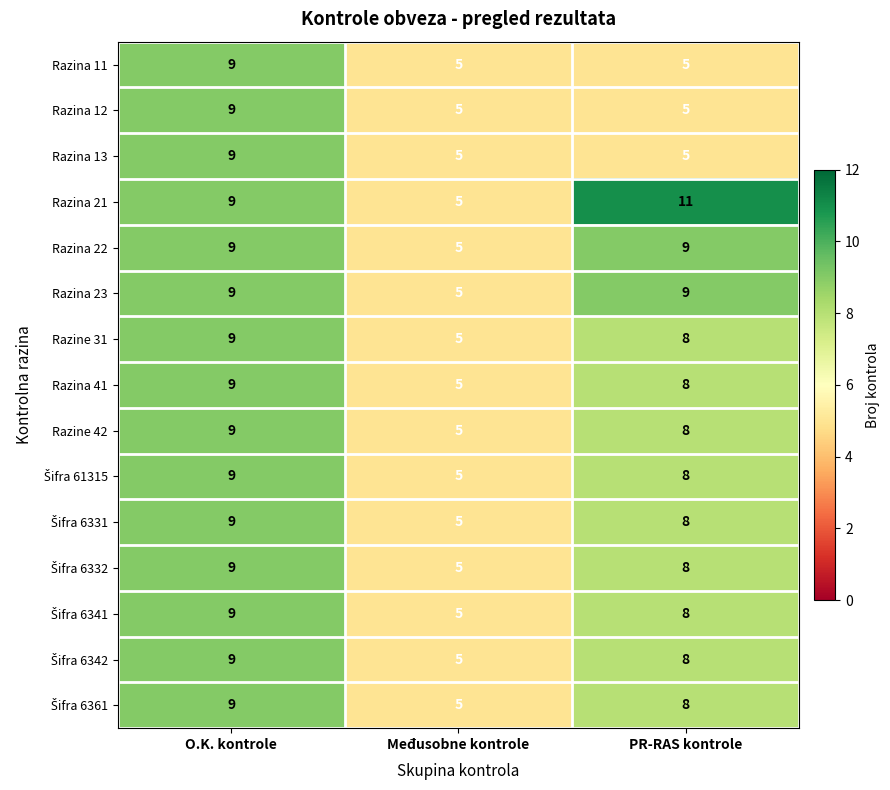

What is the sum of the Razina 22 values at PR-RAS kontrole and O.K. kontrole?

18